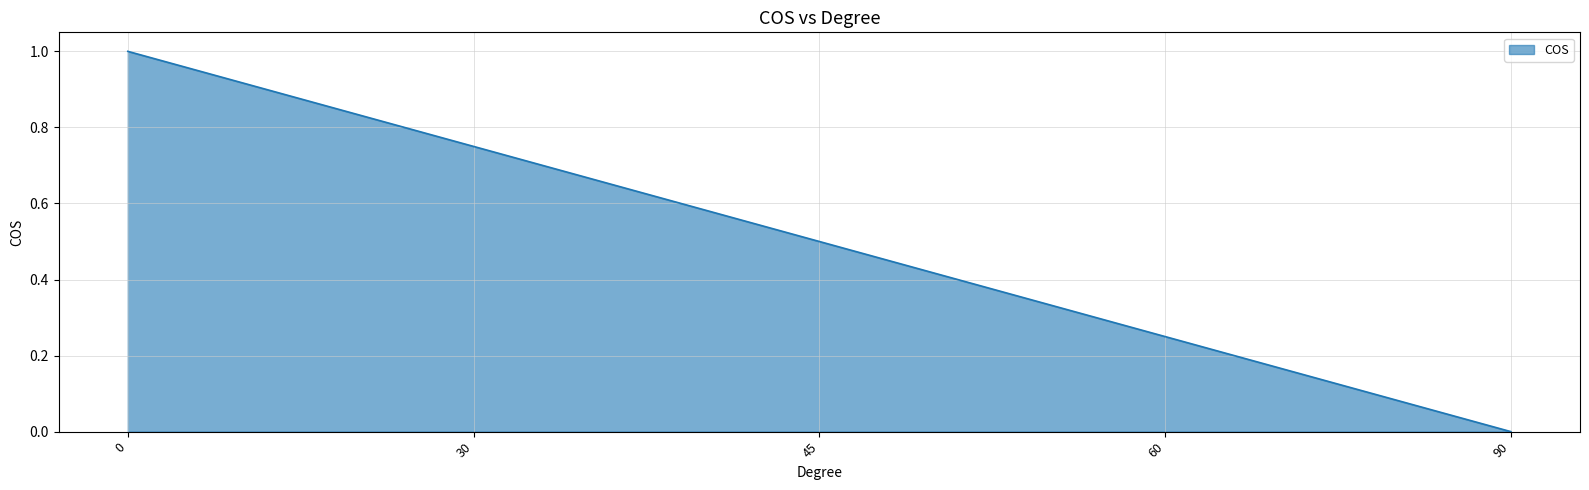

What is the sum of all values?

2.5